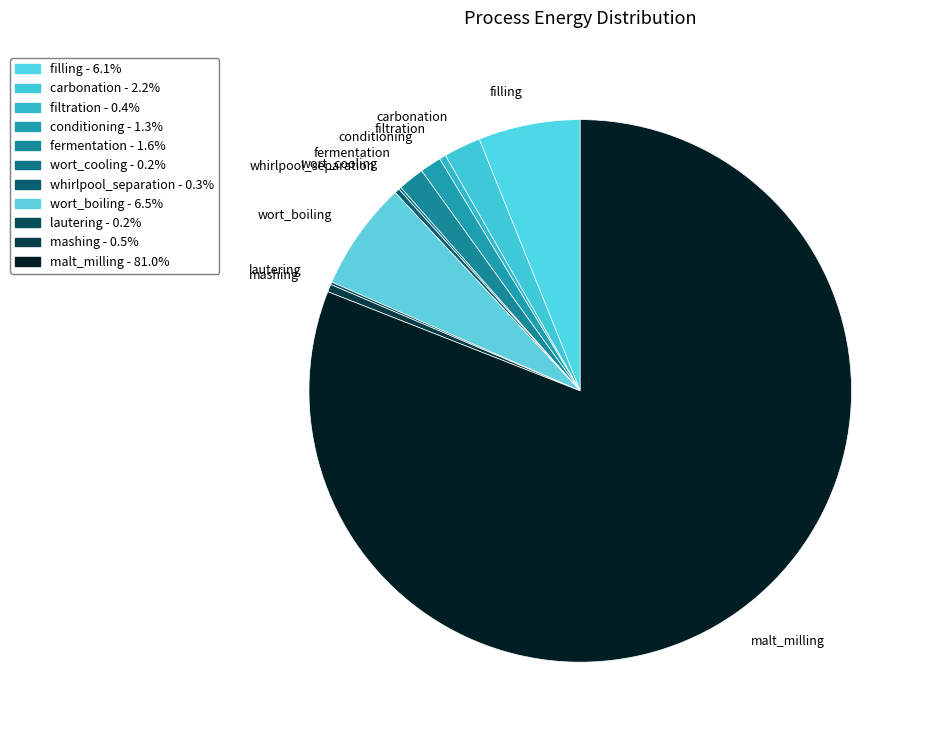

What is the largest slice in the pie chart?

malt_milling